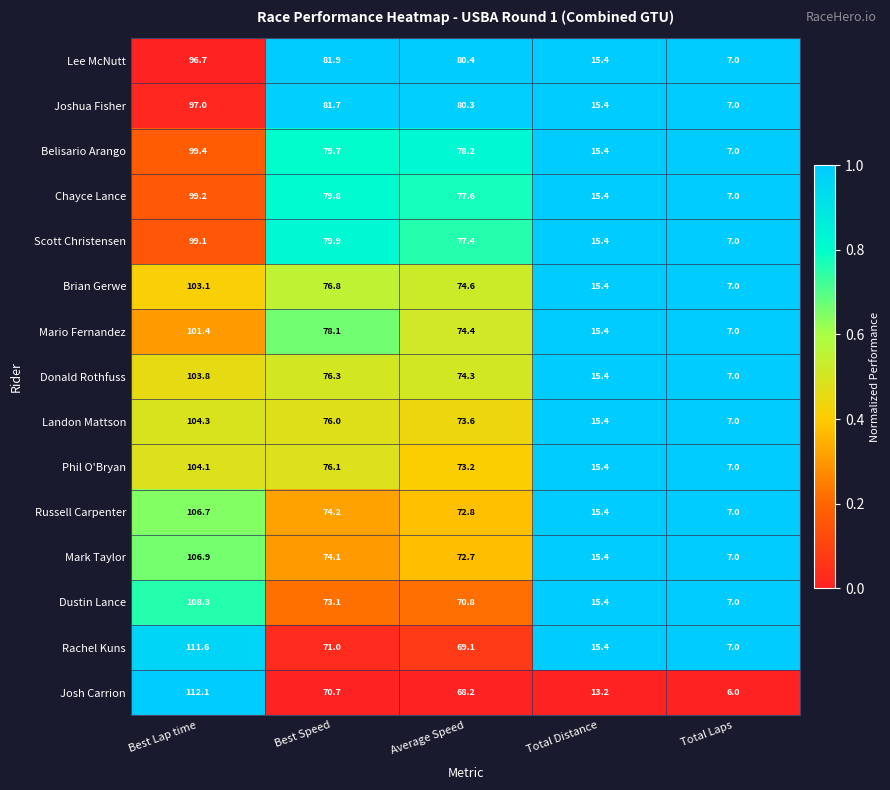

What is the sum of all Mario Fernandez values?

276.3